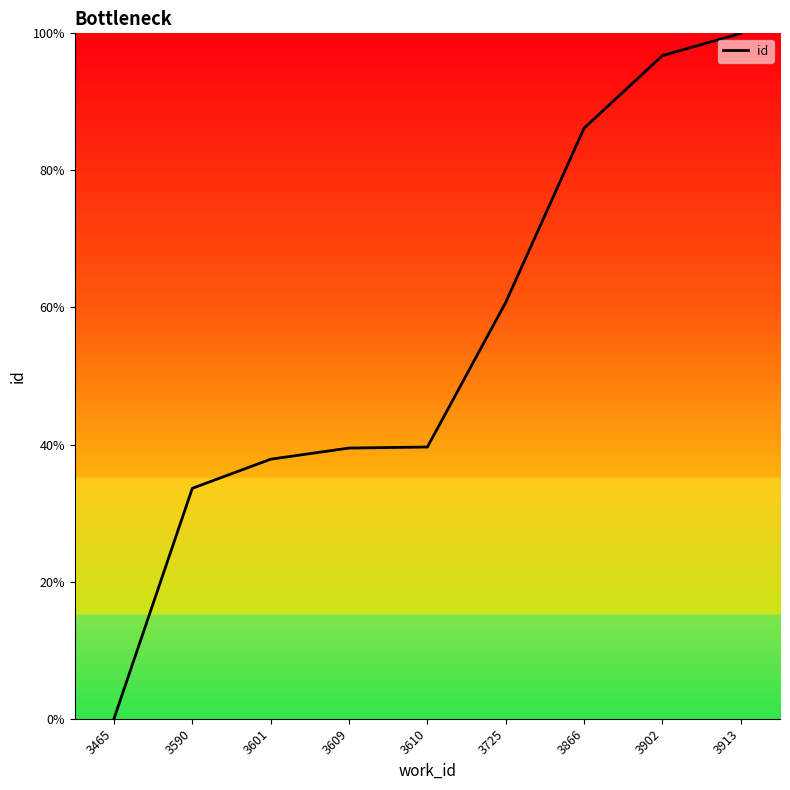

What is the change in value from 3725 to 3866?

+25.4